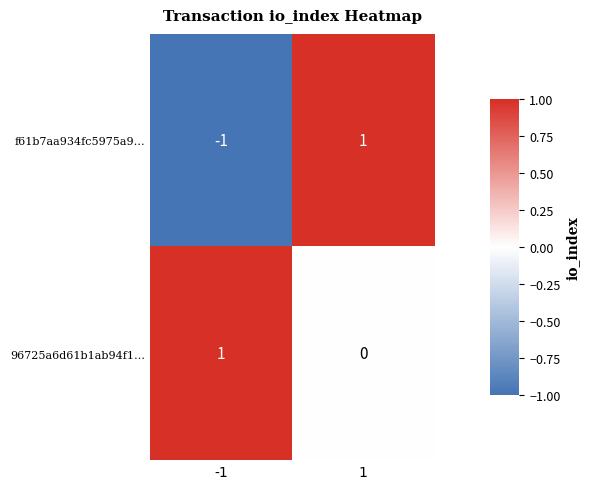

True or false: 96725a6d61b1ab94f1… has a value of 1 at 1.

False